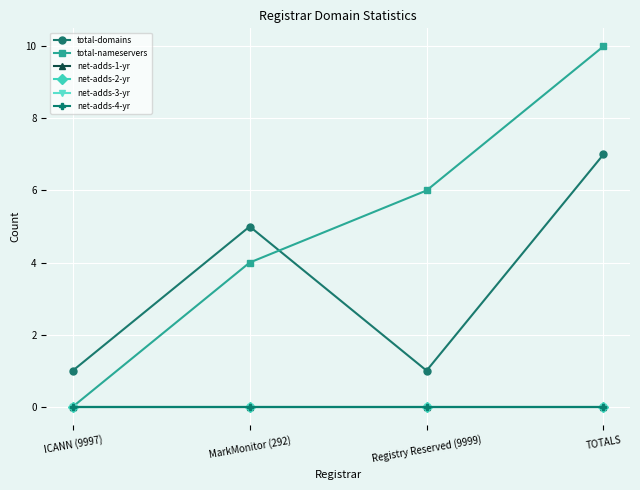

At MarkMonitor (292), list the series in order from largest to smallest.

total-domains, total-nameservers, net-adds-1-yr, net-adds-2-yr, net-adds-3-yr, net-adds-4-yr